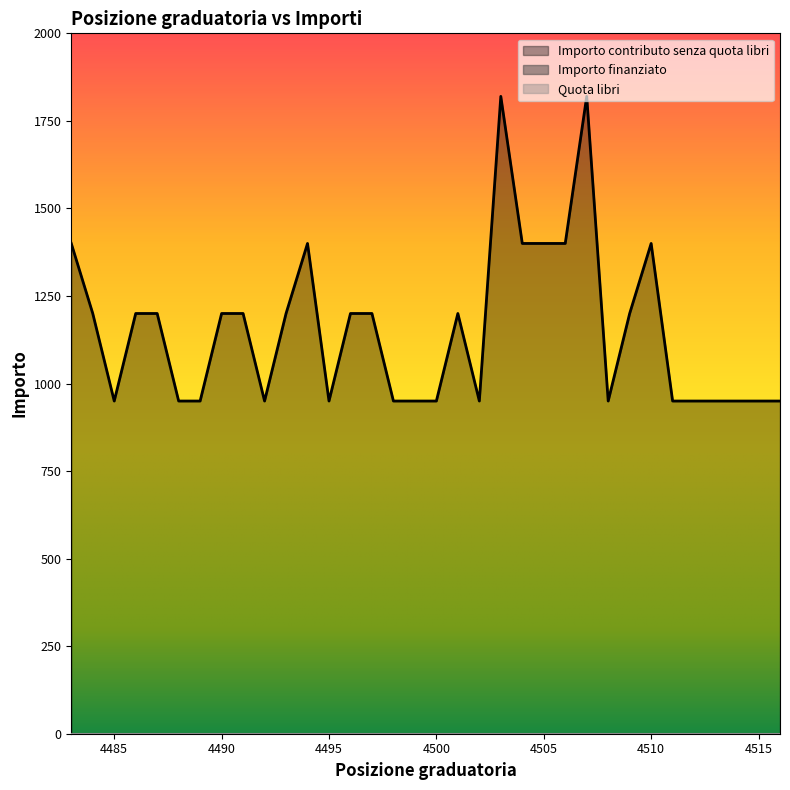

True or false: Quota libri and Importo finanziato intersect in this chart.

False